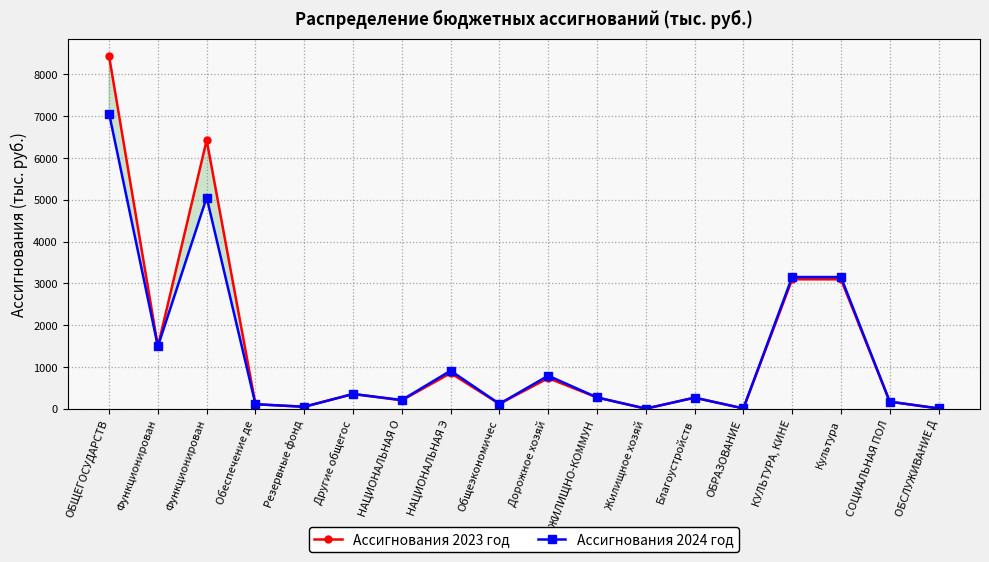

True or false: Ассигнования 2023 год and Ассигнования 2024 год cross at least once.

False